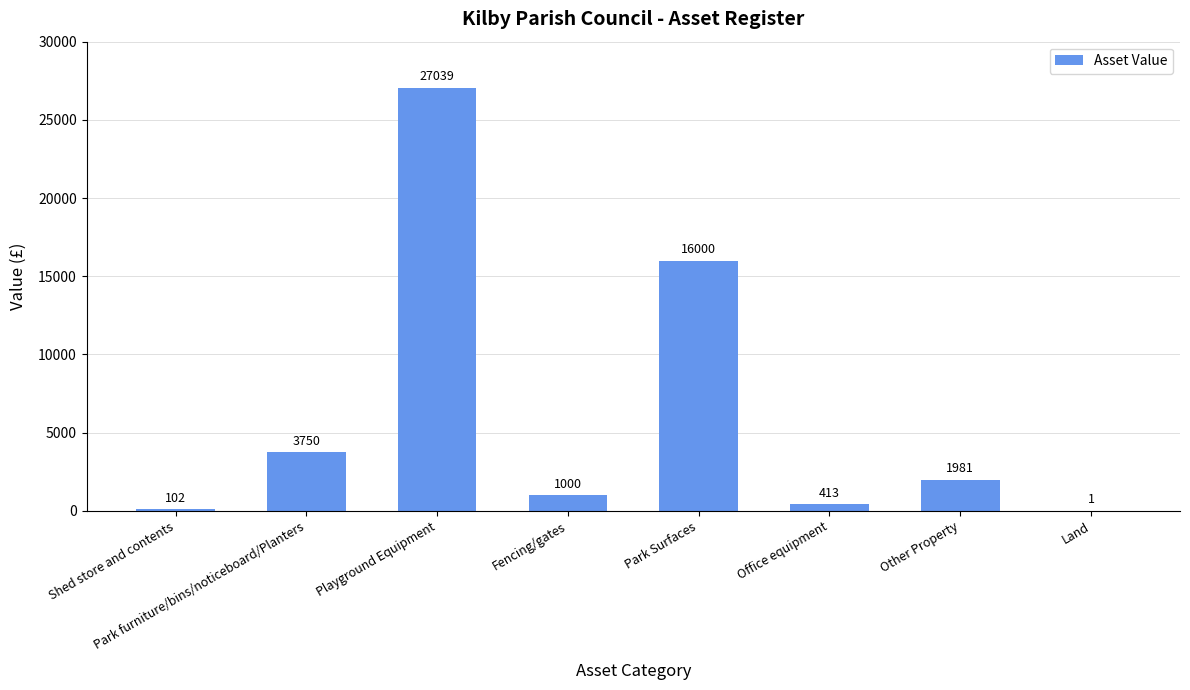

Where is the data nearest to the value 13520?

Park Surfaces